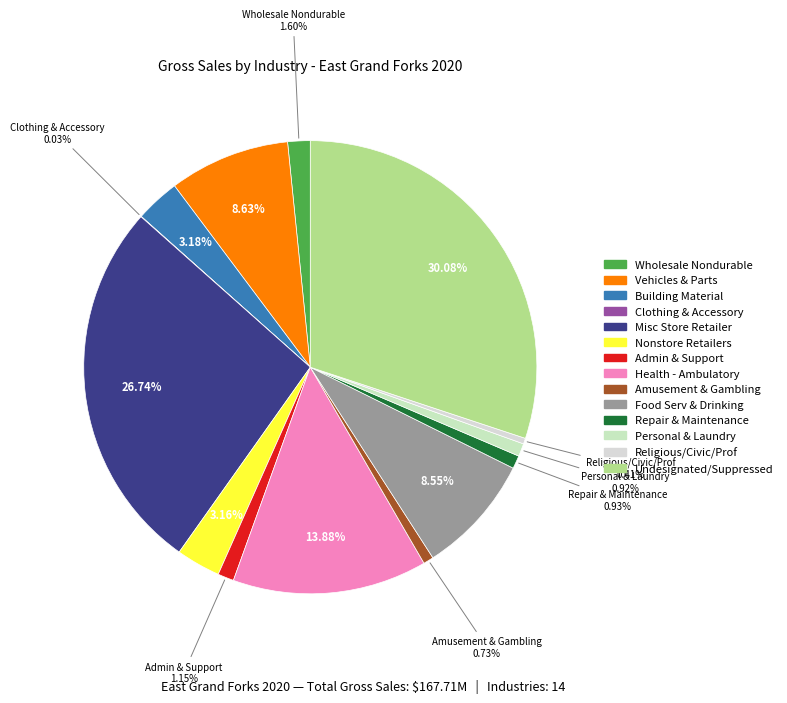

What is the smallest slice in the pie chart?

448 RETL -CLOTHING, ACCESSORY